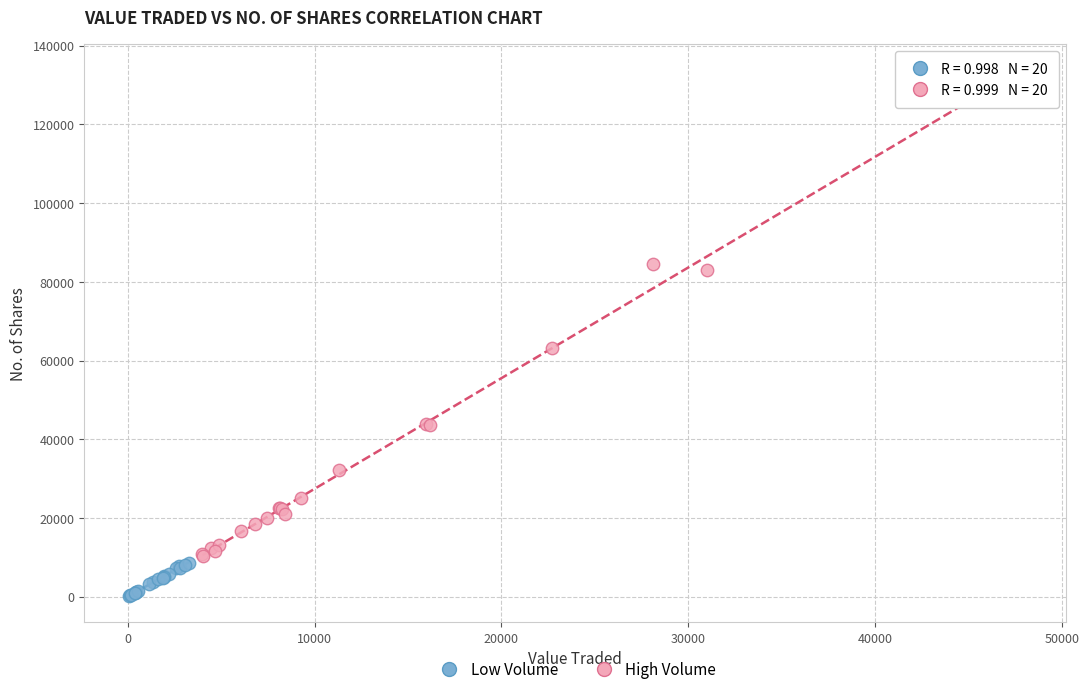

What are all the series names shown in the legend?

Low Volume, High Volume